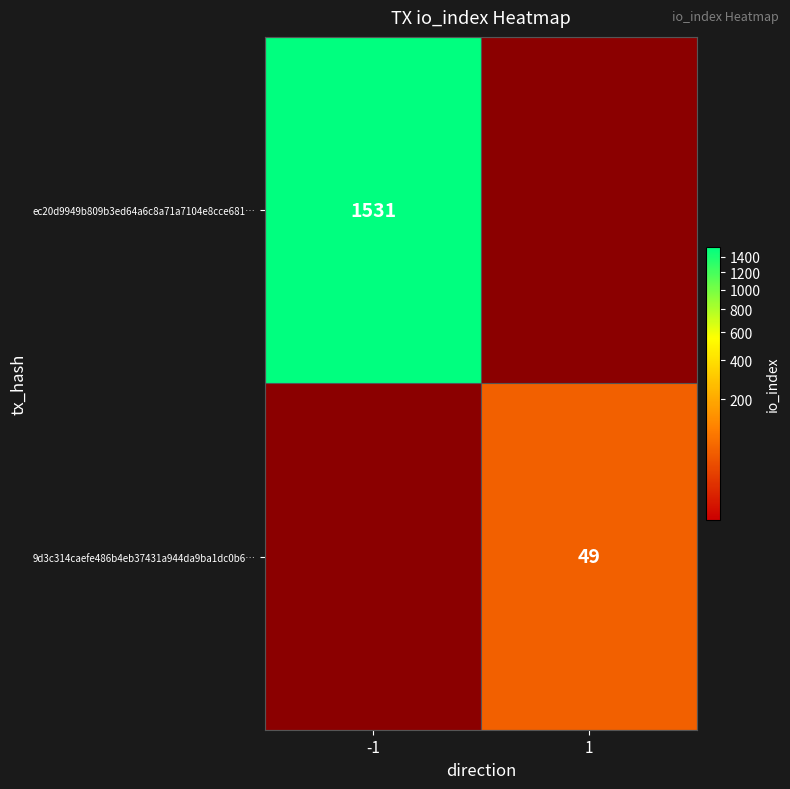

True or false: ec20d9949b809b3ed64a6c8a71a7104e8cce681… has a value of 2210 at -1.

False